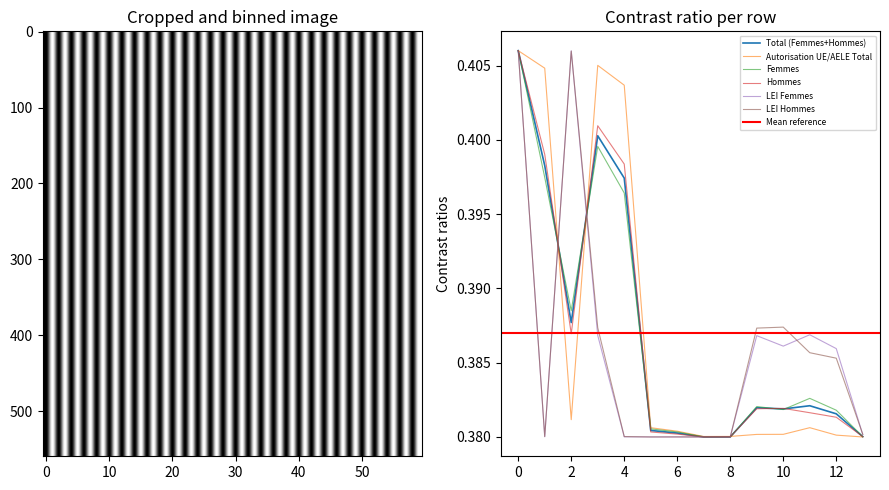

True or false: Hommes and Autorisation UE/AELE Total intersect in this chart.

True